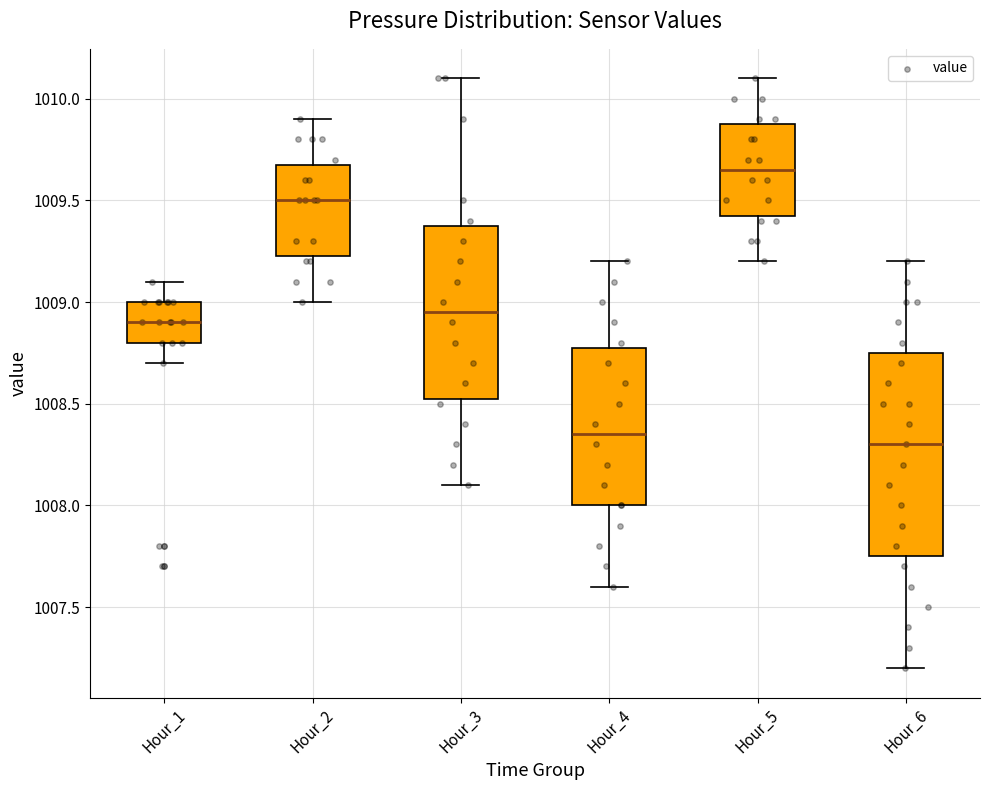

Reading left to right, read every box against the y-axis: the position of its median line, the range the box covers, and the ends of its whiskers. The values are not printed on the chart, so give them approximately, as read against the axis.

Hour_1: median 1008.90, box 1008.80 to 1009.00, whiskers 1008.70 to 1009.10
Hour_2: median 1009.50, box 1009.25 to 1009.70, whiskers 1009.00 to 1009.90
Hour_3: median 1008.95, box 1008.55 to 1009.40, whiskers 1008.10 to 1010.10
Hour_4: median 1008.35, box 1008.00 to 1008.80, whiskers 1007.60 to 1009.20
Hour_5: median 1009.65, box 1009.45 to 1009.90, whiskers 1009.20 to 1010.10
Hour_6: median 1008.30, box 1007.75 to 1008.75, whiskers 1007.20 to 1009.20